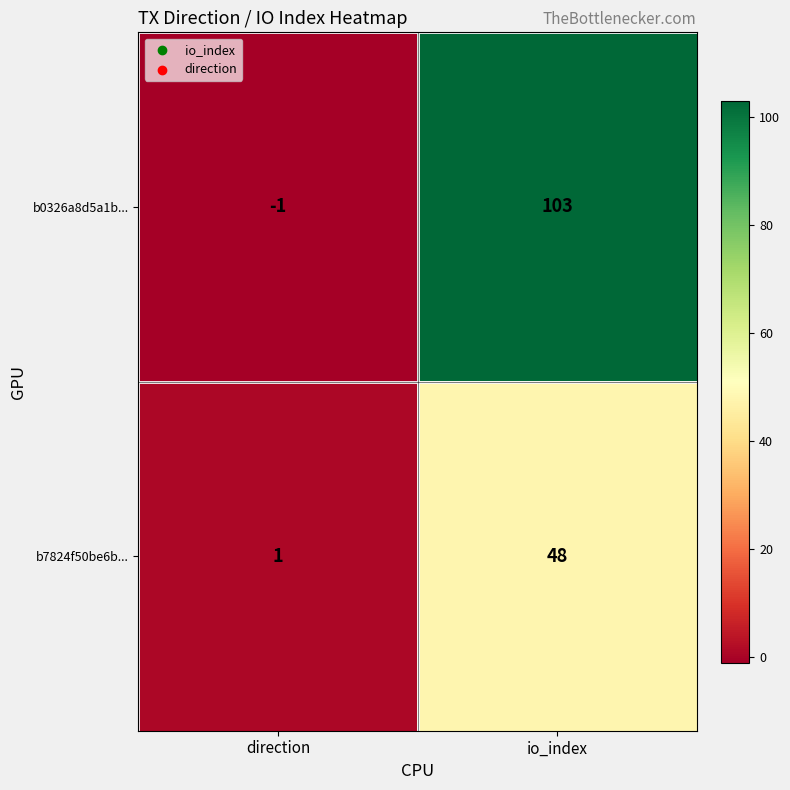

How many series are shown in this chart?

2